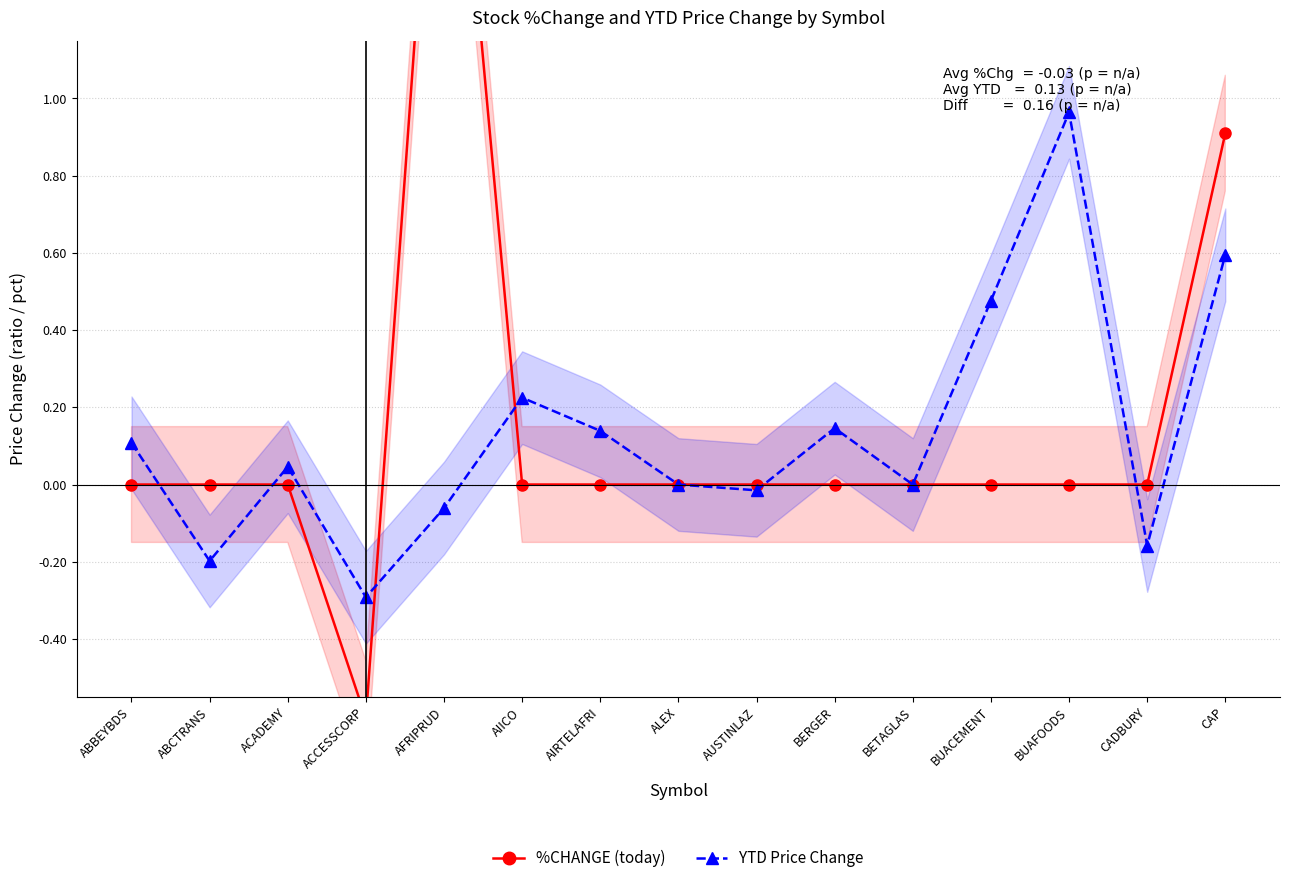

Reading right to left, extract all data points from this chart.

%CHANGE (today): 0.9	0.0	0.0	0.0	0.0	0.0	0.0	0.0	0.0	0.0	2.2	-0.6	0.0	0.0	0.0
YTD Price Change: 0.6	-0.2	1.0	0.5	0.0	0.1	-0.0	0.0	0.1	0.2	-0.1	-0.3	0.0	-0.2	0.1